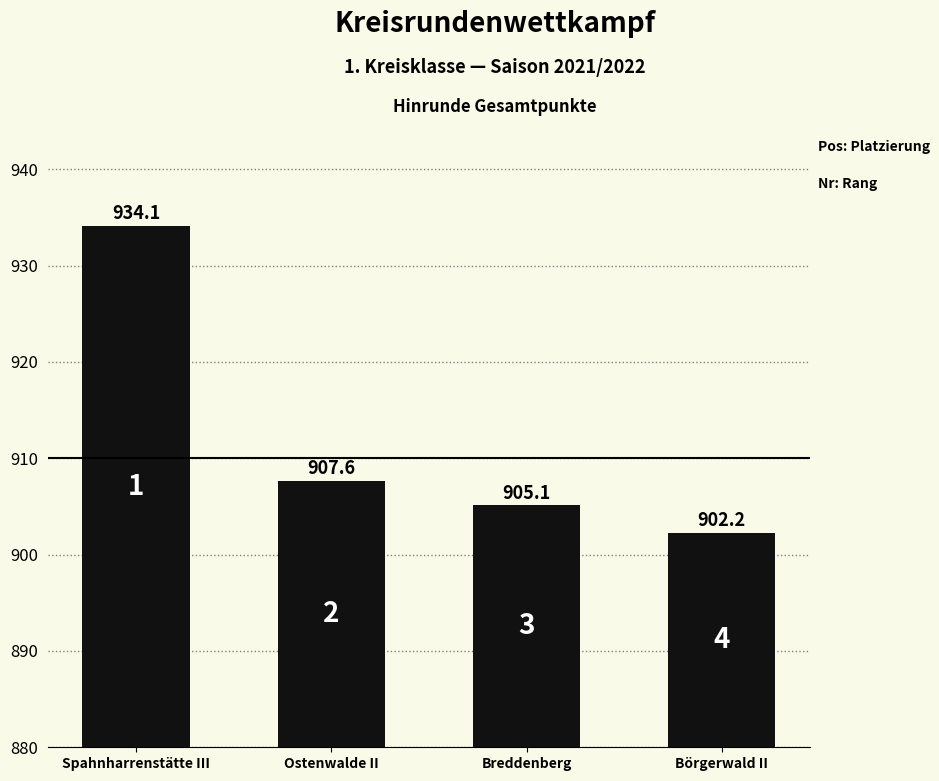

Which category has the highest value across all series?

Spahnharrenstätte III